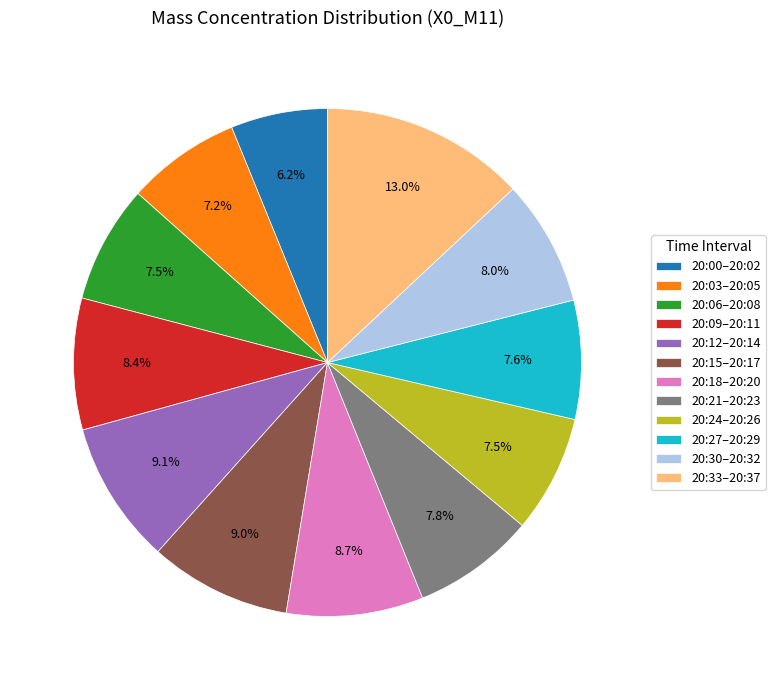

Is the sum of 20:03–20:05 and 20:33–20:37 greater than half?

No